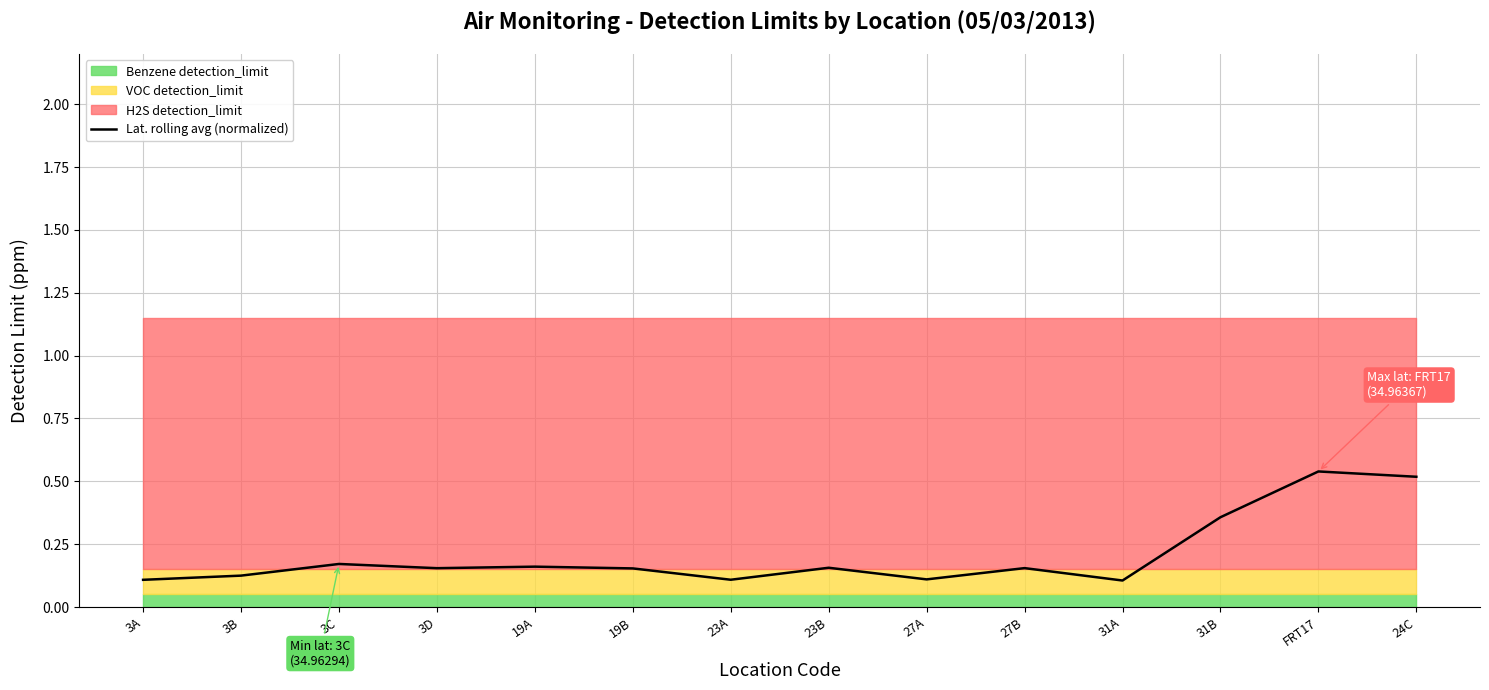

What is the difference between the second highest and minimum values?

0.4